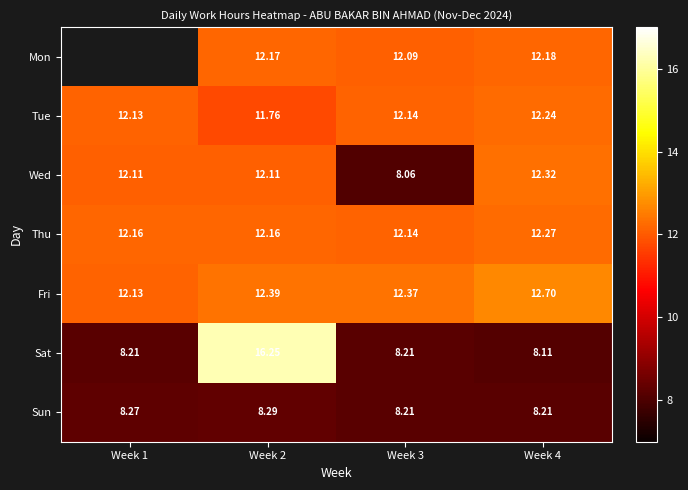

Read the Thu value at Week 1.

12.2